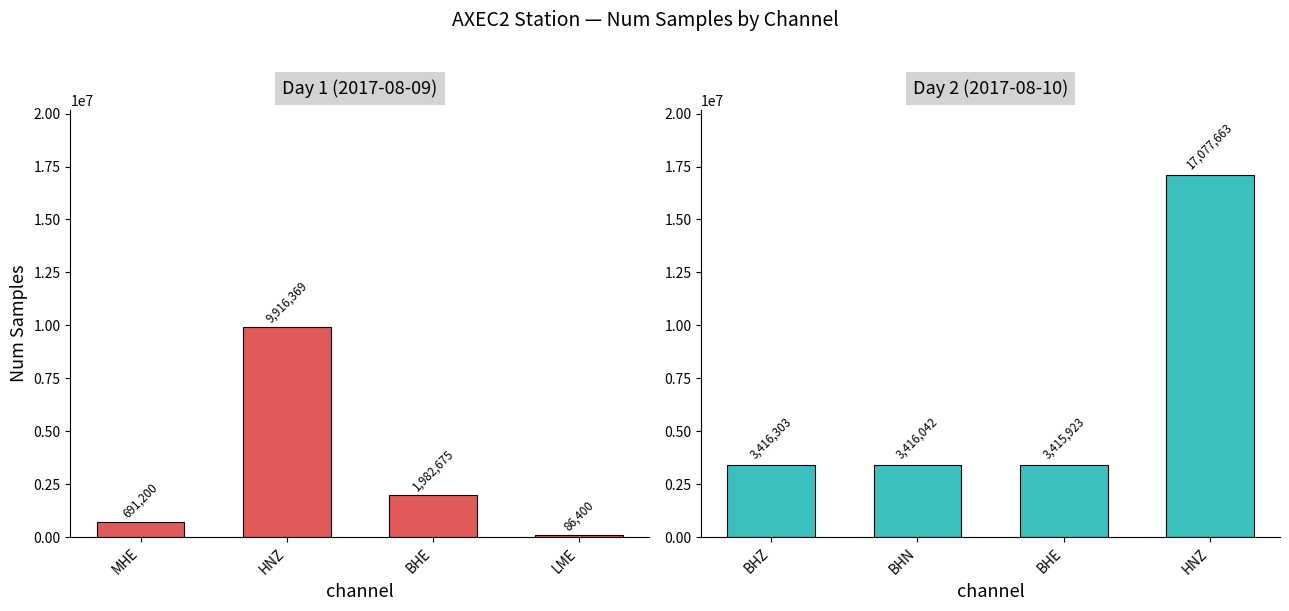

What is the label of the 4th bar from the right?

MHE